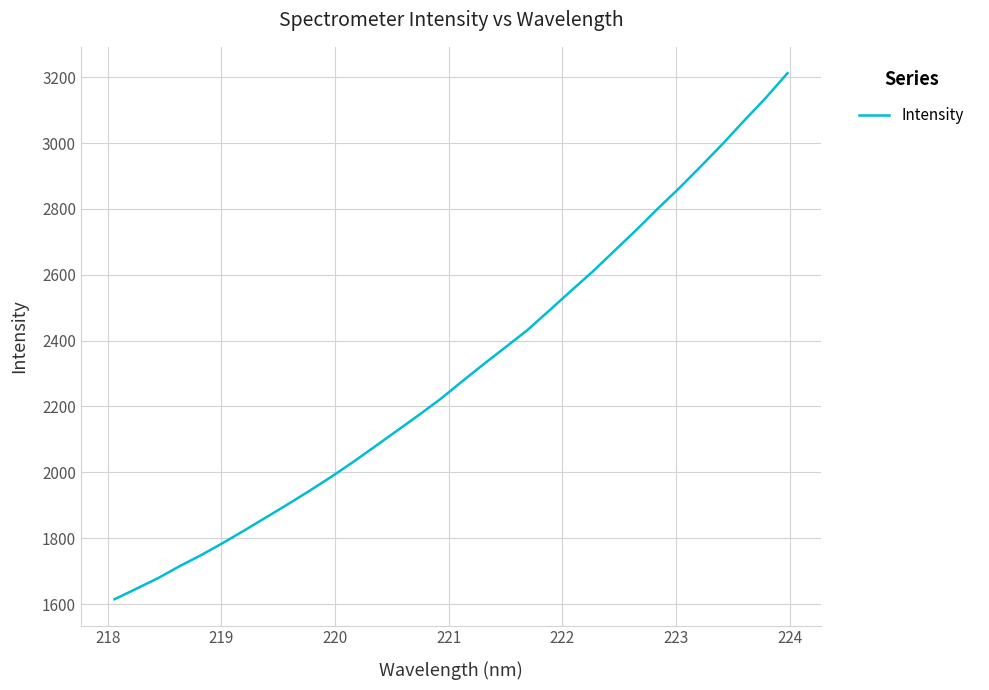

What is the average value?

2307.0